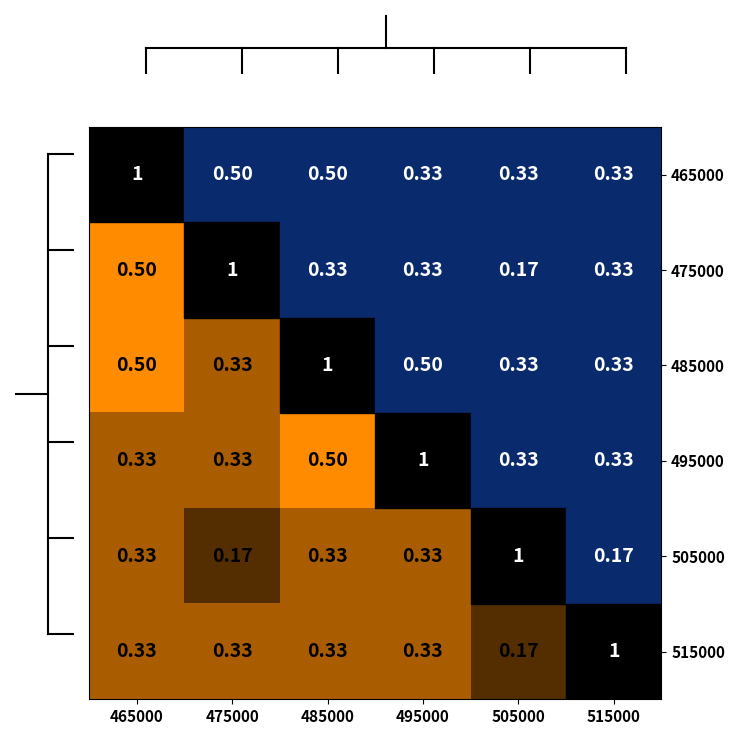

Is the value of 475000 at 475000 greater than the value of 465000 at 505000?

Yes